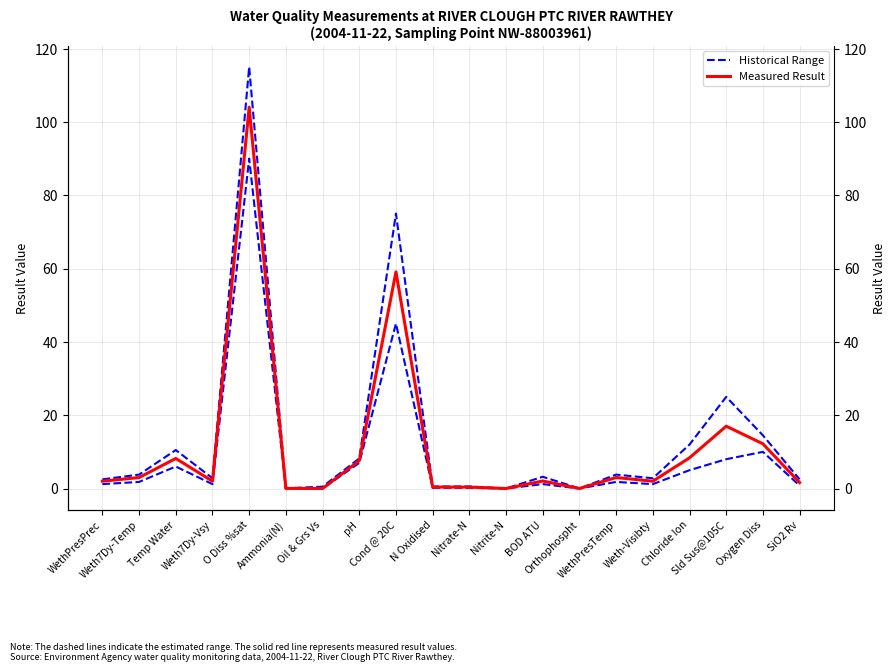

True or false: Lower Range and Measured Result cross at least once.

False